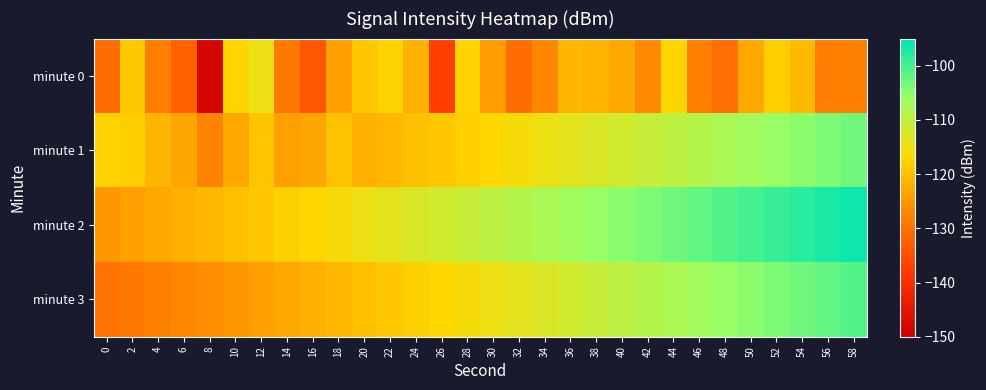

Reading left to right, transcribe all the data shown in this chart.

minute 0: 0=-130.6	2=-118.9	4=-128.2	6=-132.4	8=-148.3	10=-117.3	12=-115.0	14=-128.9	16=-133.8	18=-124.0	20=-119.0	22=-117.6	24=-121.8	26=-137.3	28=-117.5	30=-124.2	32=-130.6	34=-127.2	36=-121.3	38=-121.7	40=-122.8	42=-126.6	44=-117.4	46=-127.8	48=-130.4	50=-122.9	52=-118.2	54=-120.8	56=-128.2	58=-127.9
minute 1: 0=-117.7	2=-118.4	4=-121.3	6=-123.3	8=-127.5	10=-122.8	12=-119.4	14=-124.0	16=-123.1	18=-119.8	20=-122.0	22=-121.0	24=-120.0	26=-119.0	28=-118.0	30=-117.0	32=-116.0	34=-115.0	36=-114.0	38=-113.0	40=-112.0	42=-111.0	44=-110.0	46=-109.0	48=-108.0	50=-107.0	52=-106.0	54=-105.0	56=-104.0	58=-103.0
minute 2: 0=-125.0	2=-124.0	4=-123.0	6=-122.0	8=-121.0	10=-120.0	12=-119.0	14=-118.0	16=-117.0	18=-116.0	20=-115.0	22=-114.0	24=-113.0	26=-112.0	28=-111.0	30=-110.0	32=-109.0	34=-108.0	36=-107.0	38=-106.0	40=-105.0	42=-104.0	44=-103.0	46=-102.0	48=-101.0	50=-100.0	52=-99.0	54=-98.0	56=-97.0	58=-96.0
minute 3: 0=-130.0	2=-129.0	4=-128.0	6=-127.0	8=-126.0	10=-125.0	12=-124.0	14=-123.0	16=-122.0	18=-121.0	20=-120.0	22=-119.0	24=-118.0	26=-117.0	28=-116.0	30=-115.0	32=-114.0	34=-113.0	36=-112.0	38=-111.0	40=-110.0	42=-109.0	44=-108.0	46=-107.0	48=-106.0	50=-105.0	52=-104.0	54=-103.0	56=-102.0	58=-101.0